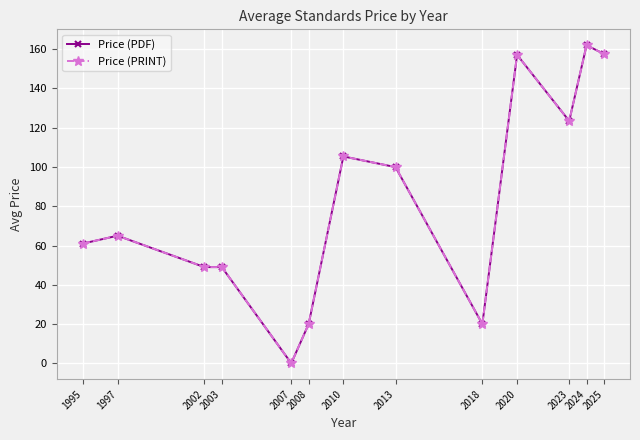

At how many categories does at least one series exceed 65?

6